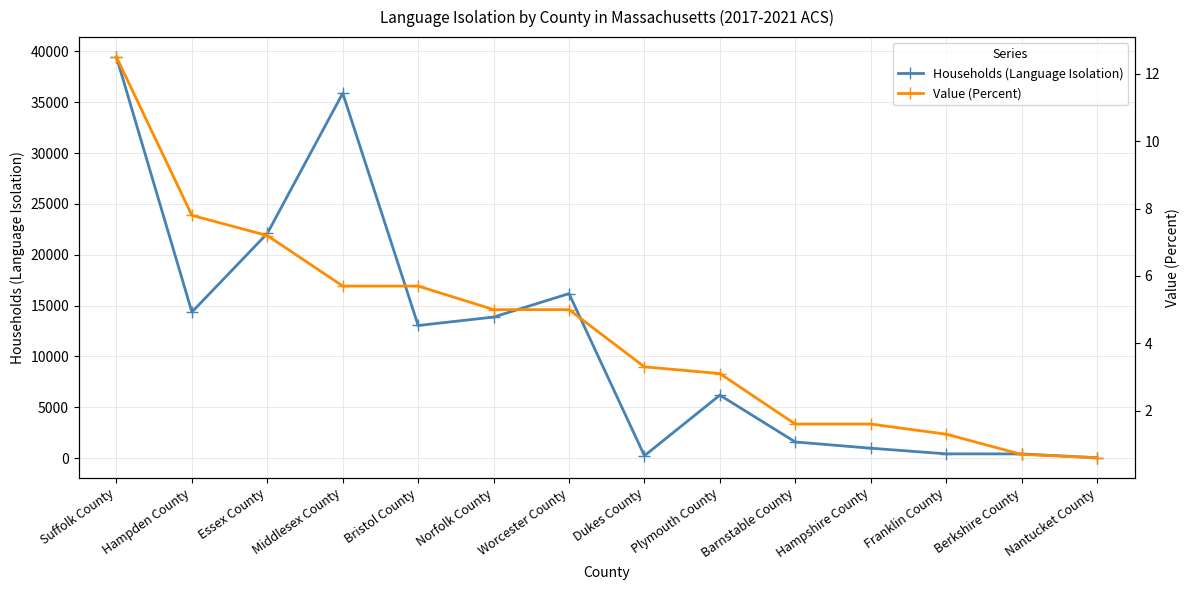

True or false: Value (Percent) has more than 1 points higher than both neighbors.

False